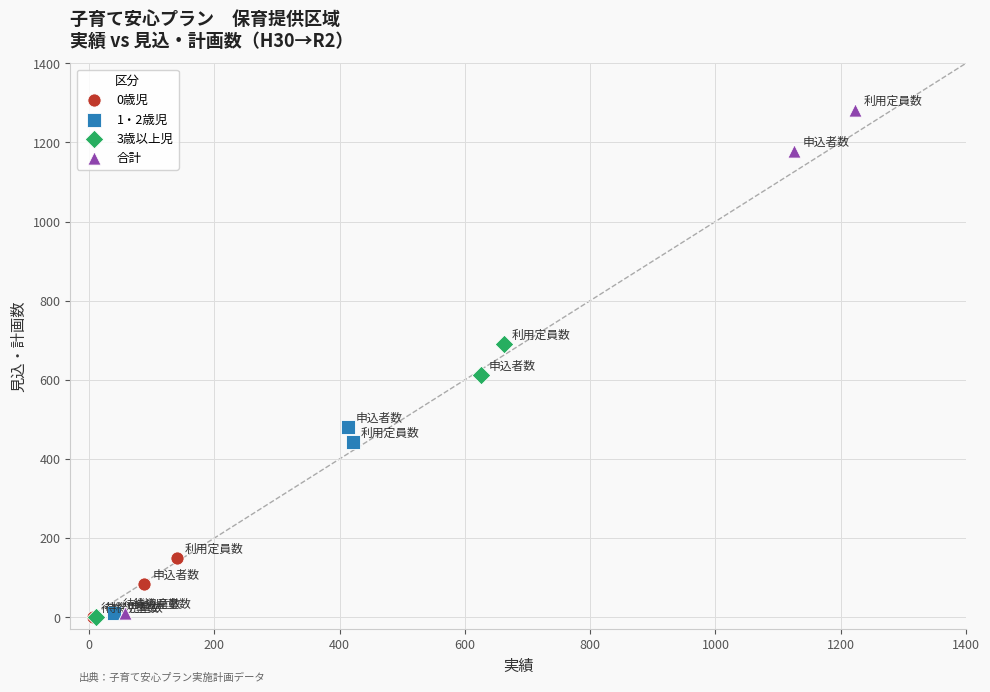

Which series has the widest spread of Y values?

合計